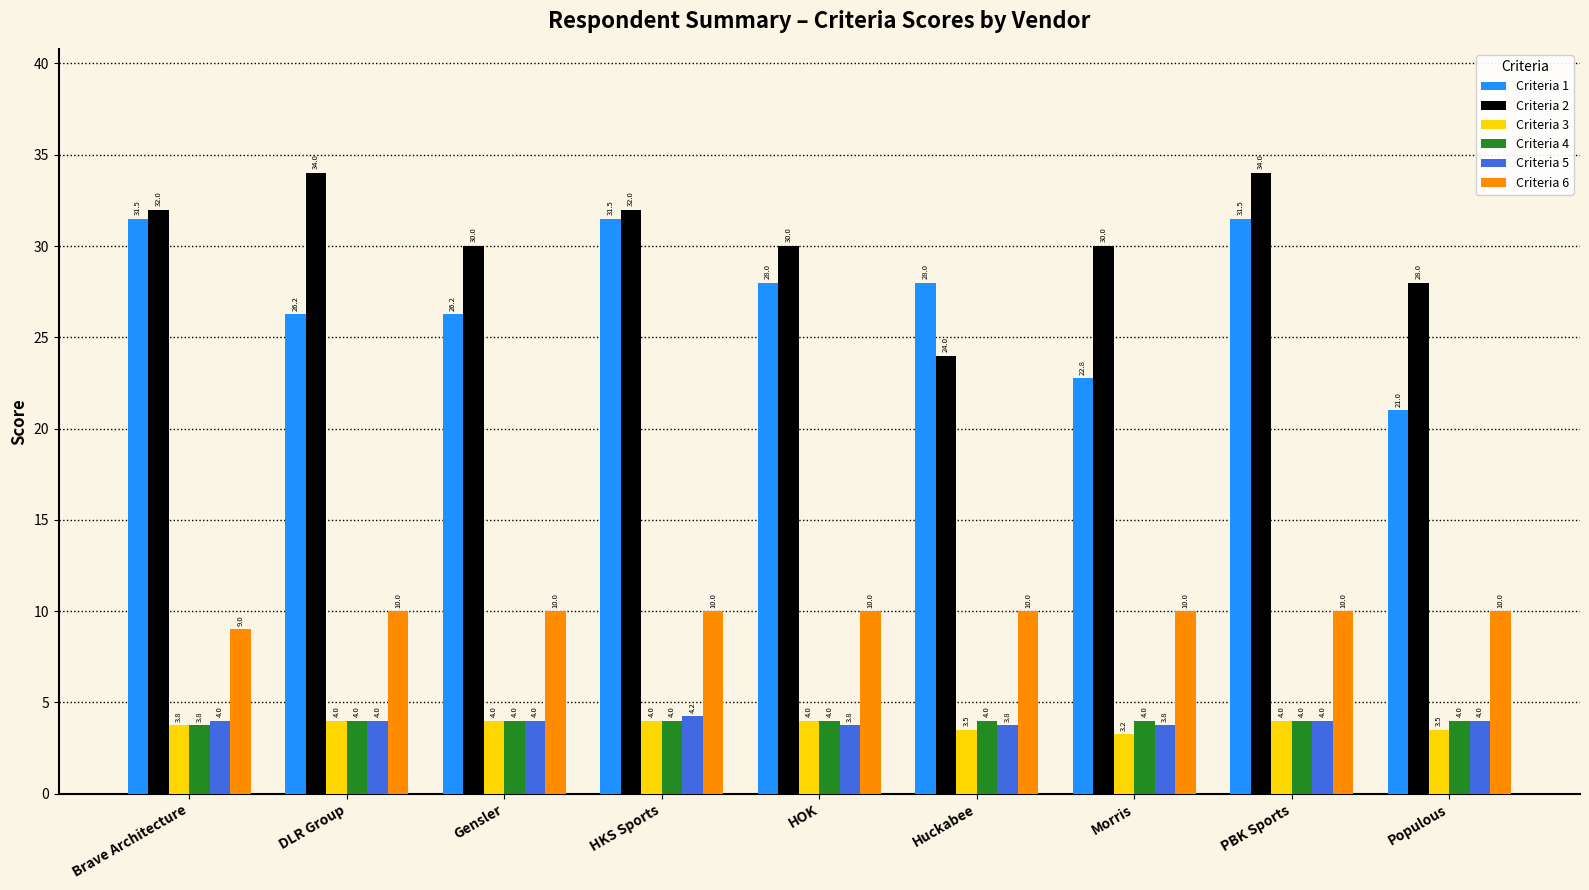

What is the difference between the maximum and minimum values in the Criteria 3 series?

0.8